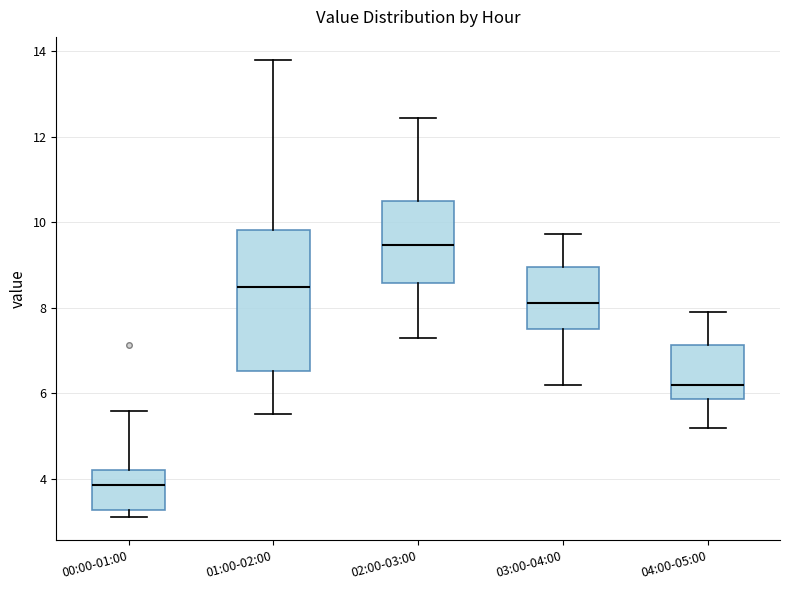

Reading left to right, read every box against the y-axis: the position of its median line, the range the box covers, and the ends of its whiskers. The values are not printed on the chart, so give them approximately, as read against the axis.

00:00-01:00: median 3.8, box 3.2 to 4.2, whiskers 3.2 (just below the box's lower edge) to 5.6
01:00-02:00: median 8.4, box 6.6 to 9.8, whiskers 5.6 to 13.8
02:00-03:00: median 9.4, box 8.6 to 10.4, whiskers 7.4 to 12.4
03:00-04:00: median 8.2, box 7.6 to 9.0, whiskers 6.2 to 9.8
04:00-05:00: median 6.2, box 5.8 to 7.2, whiskers 5.2 to 8.0